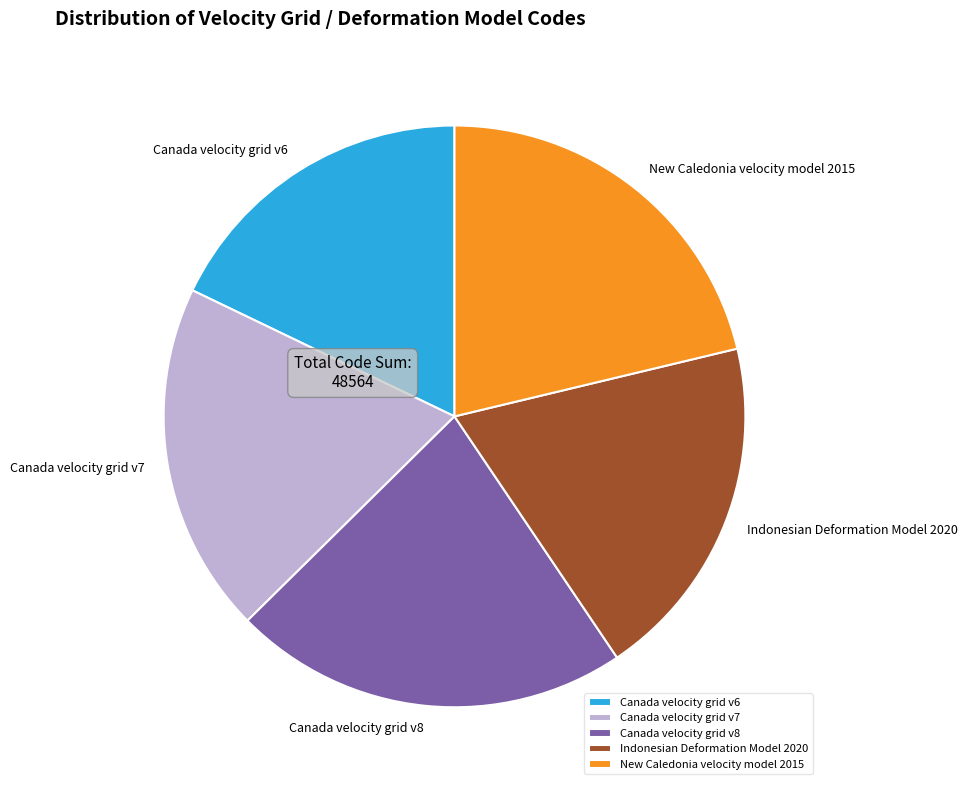

The Canada velocity grid v6 slice represents 18% of the pie. True or false?

True